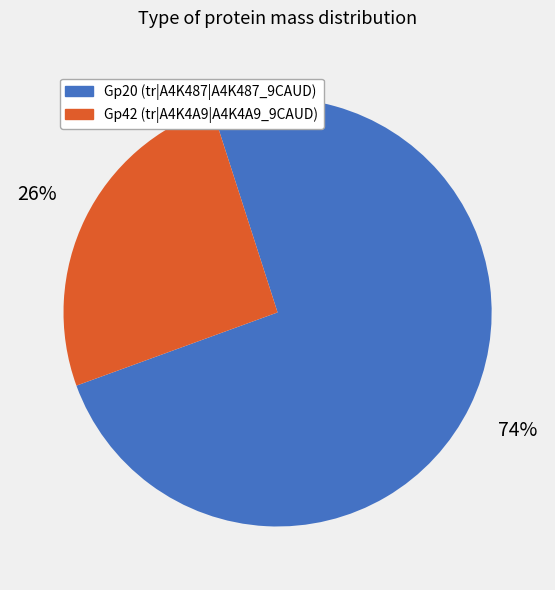

Do Gp42 (tr|A4K4A9|A4K4A9_9CAUD) and Gp20 (tr|A4K487|A4K487_9CAUD) together represent more than half of the pie?

Yes